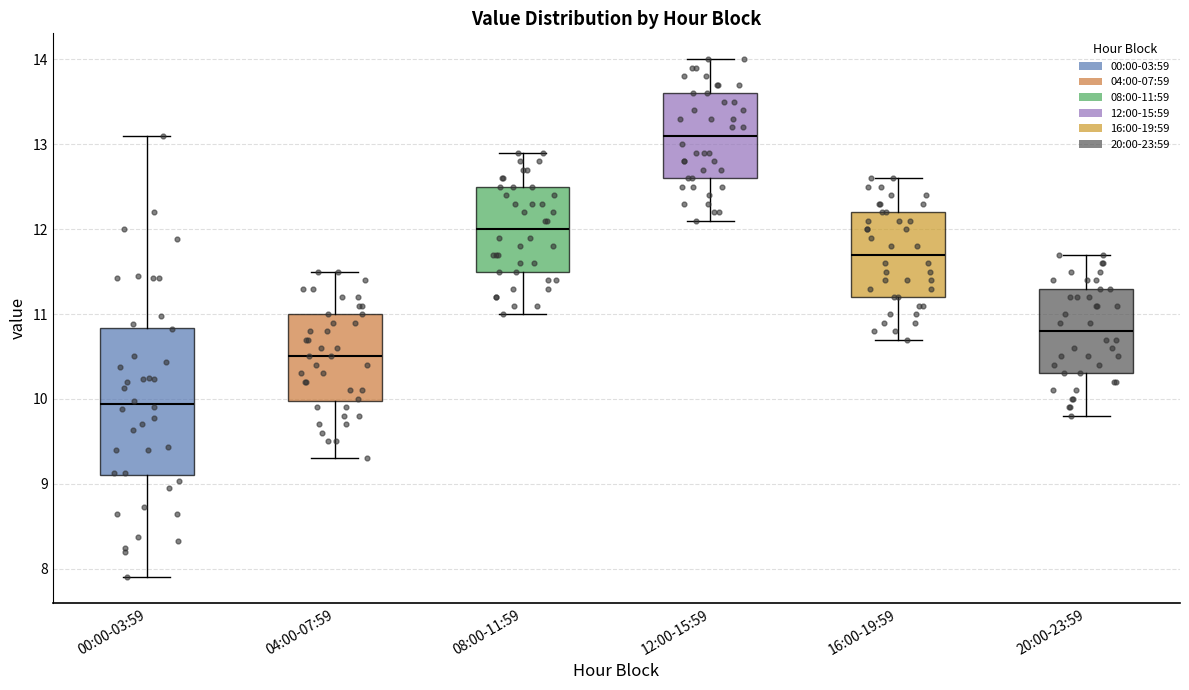

Comparing the boxes themselves (not the whiskers), which one is the tallest?

00:00-03:59